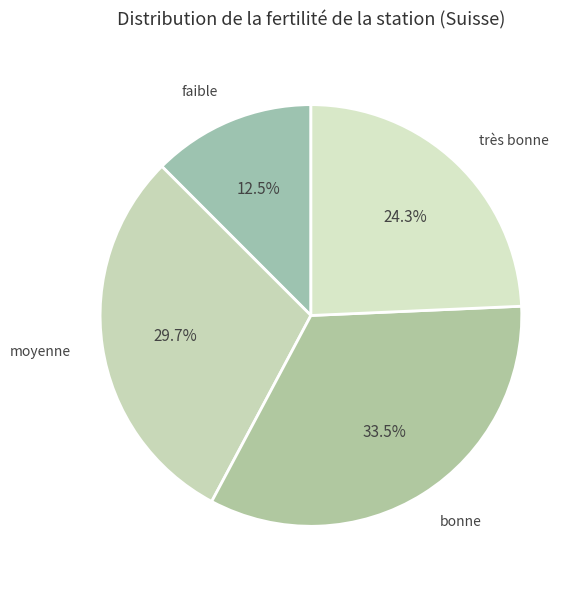

Count the number of slices in the pie.

4